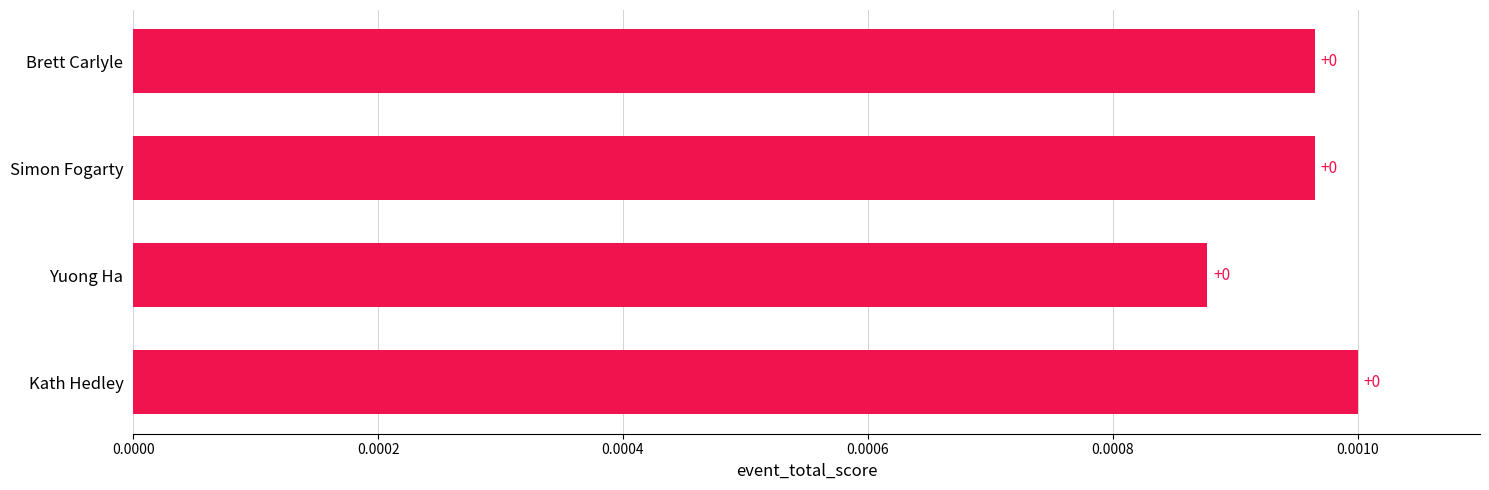

The chart shows a value of 0.0 at Simon Fogarty. True or false?

True